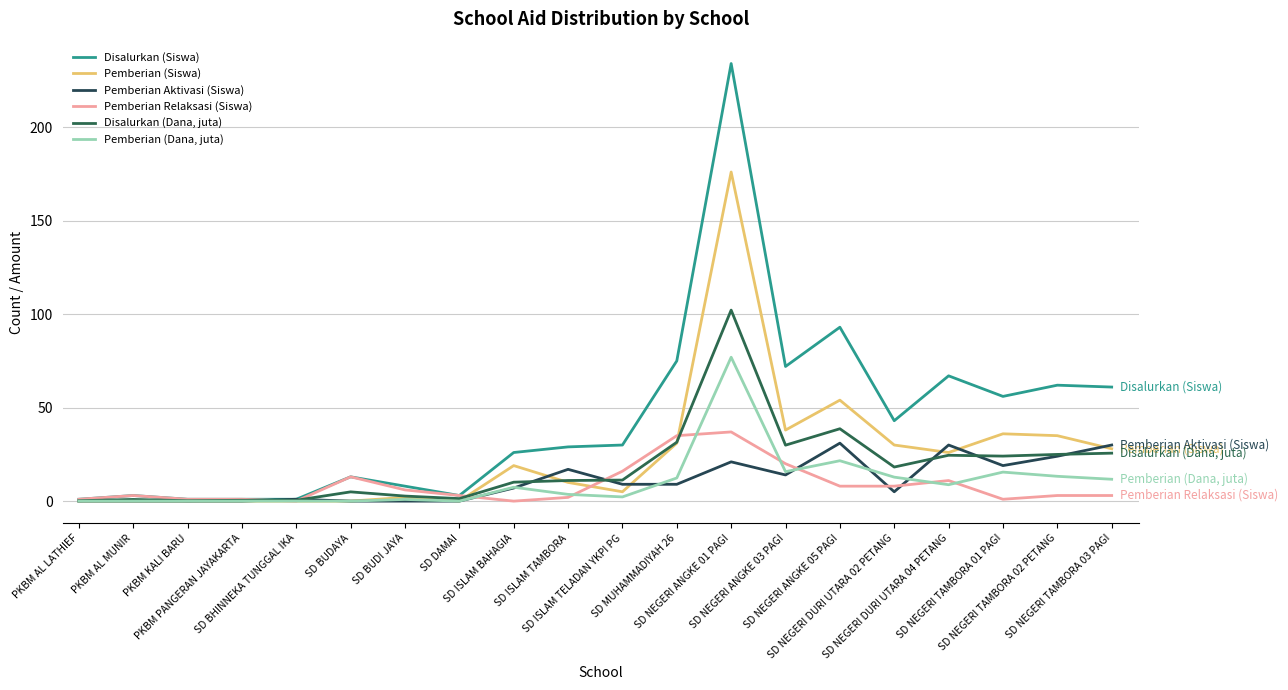

Reading left to right, transcribe all the data shown in this chart.

Disalurkan (Siswa): 1.0	3.0	1.0	1.0	1.0	13.0	8.0	3.0	26.0	29.0	30.0	75.0	234.0	72.0	93.0	43.0	67.0	56.0	62.0	61.0
Pemberian (Siswa): 0.0	0.0	0.0	0.0	0.0	0.0	2.0	0.0	19.0	10.0	5.0	31.0	176.0	38.0	54.0	30.0	26.0	36.0	35.0	28.0
Pemberian Aktivasi (Siswa): 0.0	0.0	0.0	0.0	1.0	0.0	0.0	0.0	7.0	17.0	9.0	9.0	21.0	14.0	31.0	5.0	30.0	19.0	24.0	30.0
Pemberian Relaksasi (Siswa): 1.0	3.0	1.0	1.0	0.0	13.0	6.0	3.0	0.0	2.0	16.0	35.0	37.0	20.0	8.0	8.0	11.0	1.0	3.0	3.0
Disalurkan (Dana, juta): 0.2	0.9	0.2	0.5	0.5	5.0	2.7	1.4	10.1	11.0	11.2	31.5	102.2	29.9	38.7	18.2	24.5	24.1	25.0	25.6
Pemberian (Dana, juta): 0.0	0.0	0.0	0.0	0.0	0.0	0.9	0.0	7.4	3.6	2.2	12.4	77.0	15.8	21.6	12.8	8.8	15.5	13.3	11.7